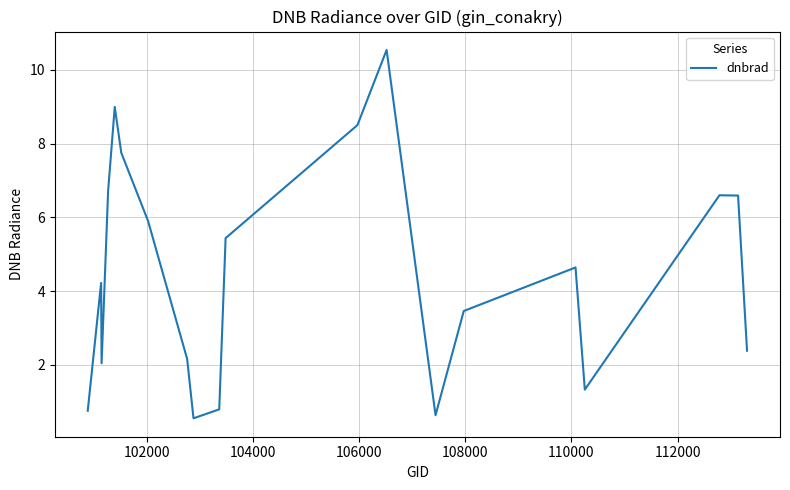

True or false: the data has more than 0 interior local peaks.

True